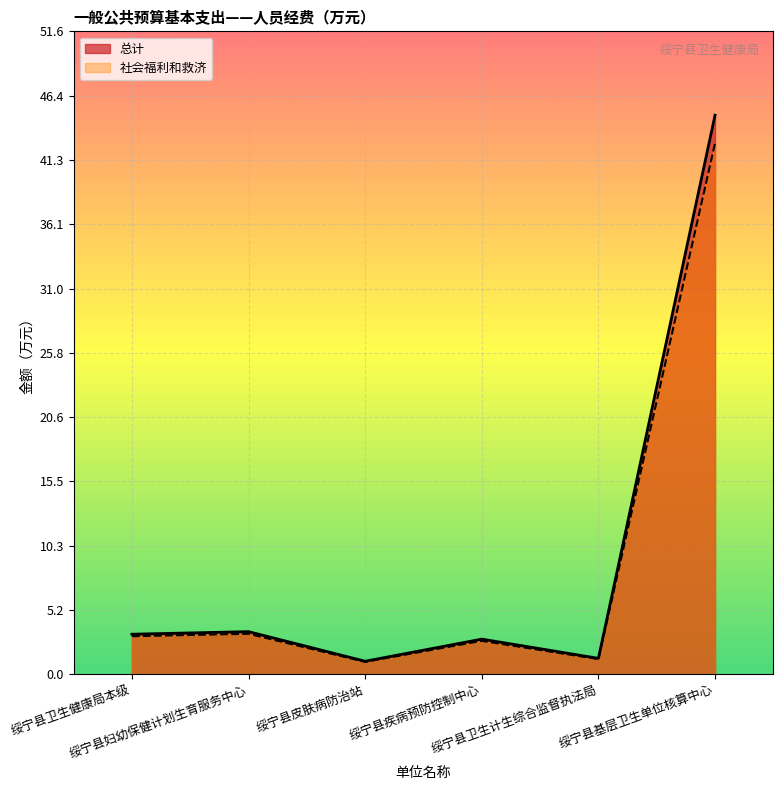

Rank the series by their maximum value, from highest to lowest.

总计, 社会福利和救济